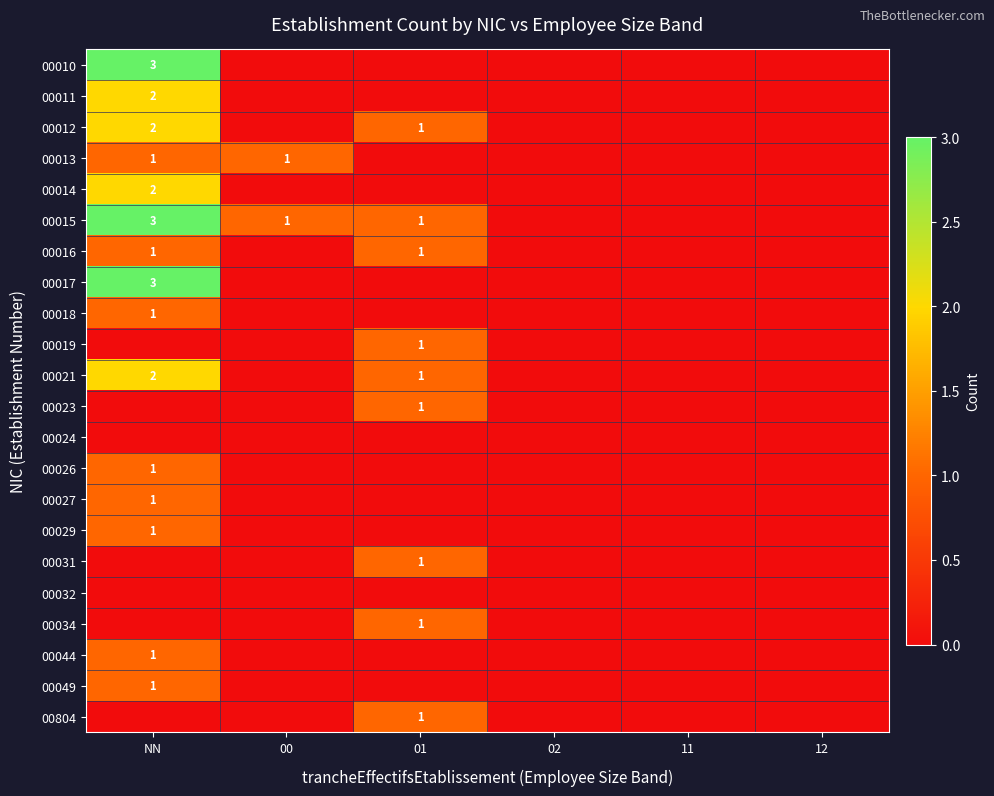

The value of 00015 at NN is 3. True or false?

True